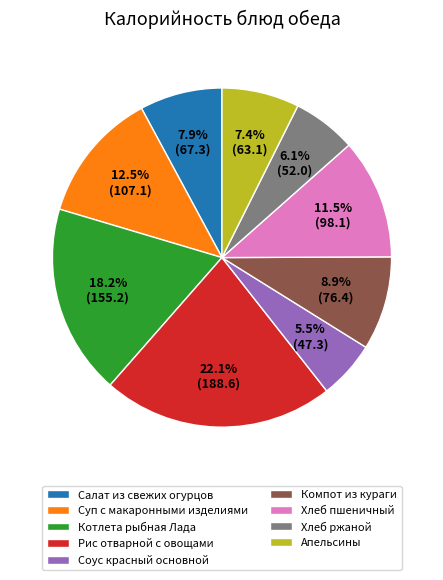

Which category has the smallest portion of the pie?

Соус красный основной